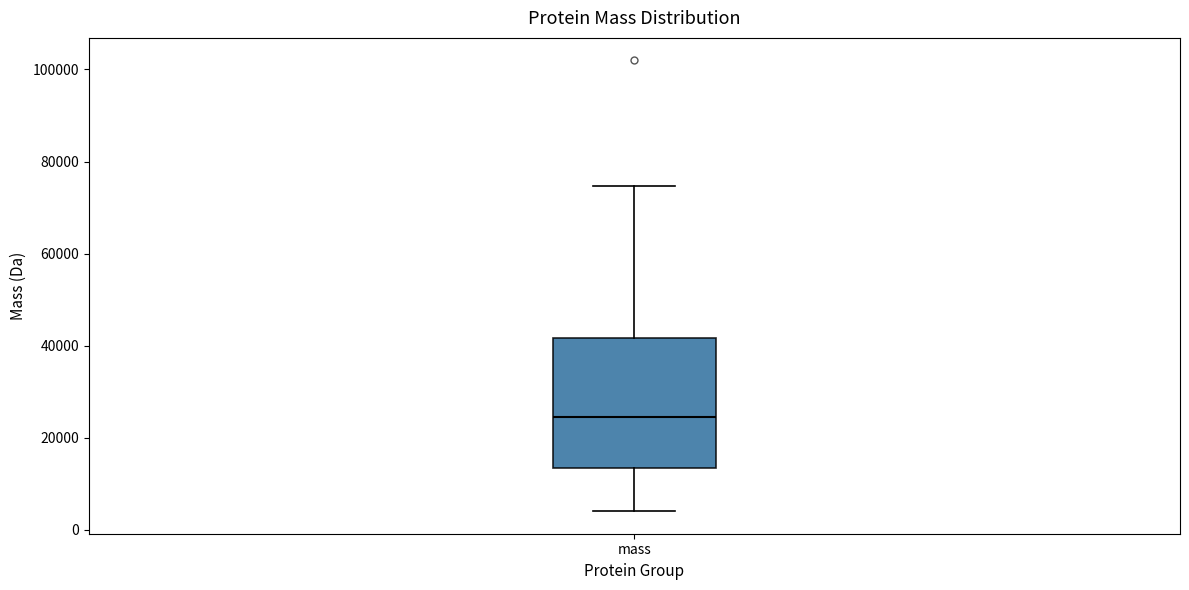

Transcribe this box plot: give where the median line is, the range the box spans, and where the two whiskers end, as read against the y-axis. The values are not printed on the chart, so give them approximately, as read against the axis.

median 24000, box 14000 to 42000, whiskers 4000 to 74000